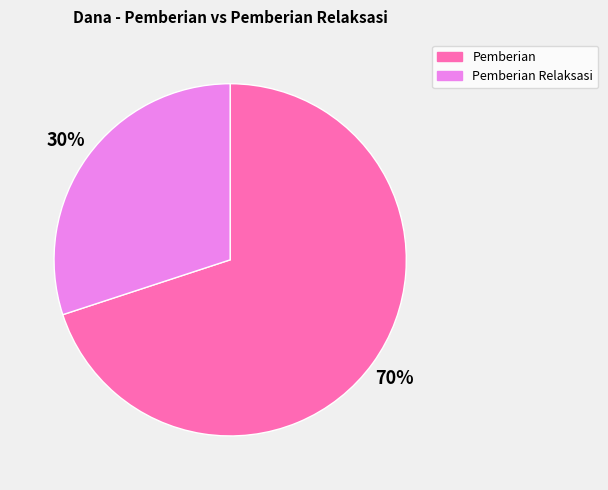

Is there any slice that represents more than half of the pie?

Yes